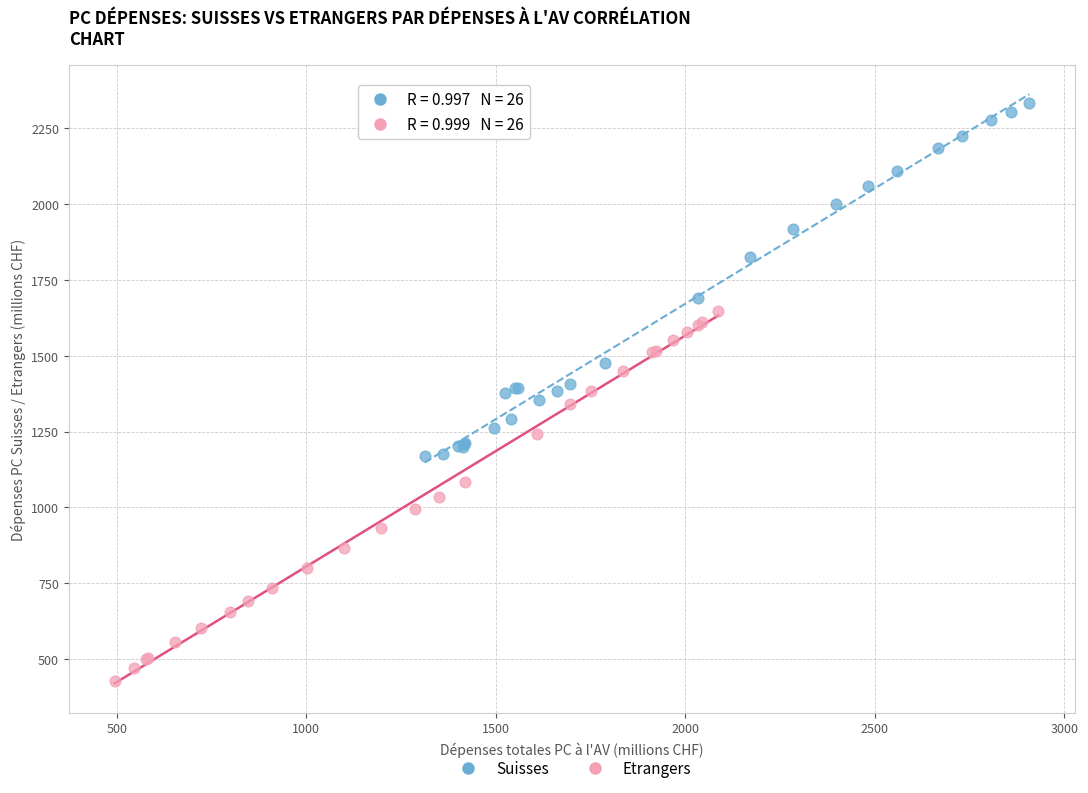

Which series has the widest spread of Y values?

Etrangers